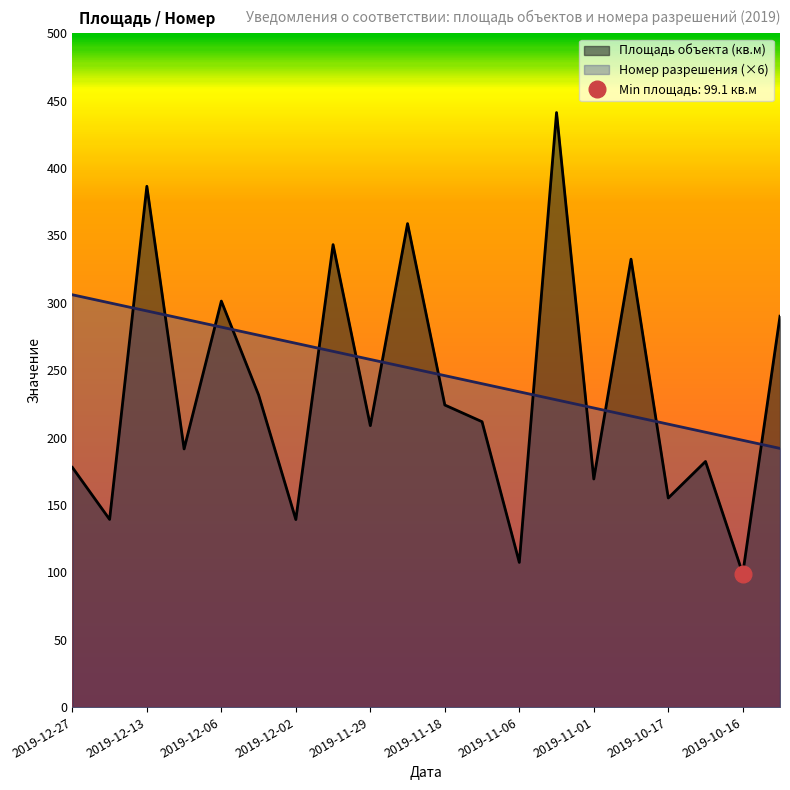

Where is Номер разрешения nearest to the value 249?

2019-11-21